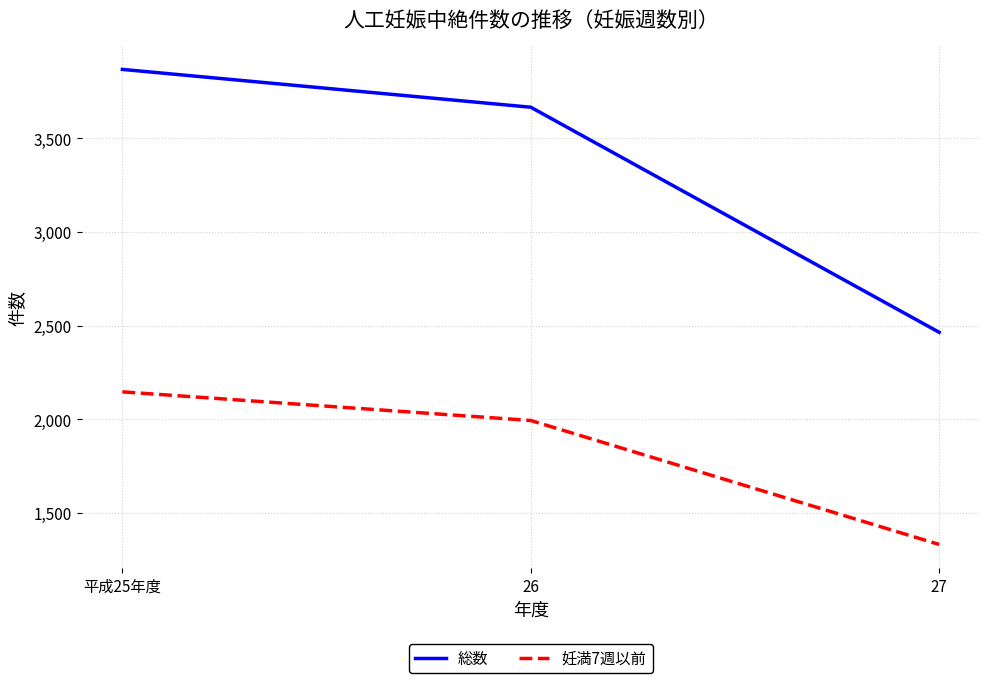

List the series in order of their peak value, lowest first.

妊満7週以前, 総数